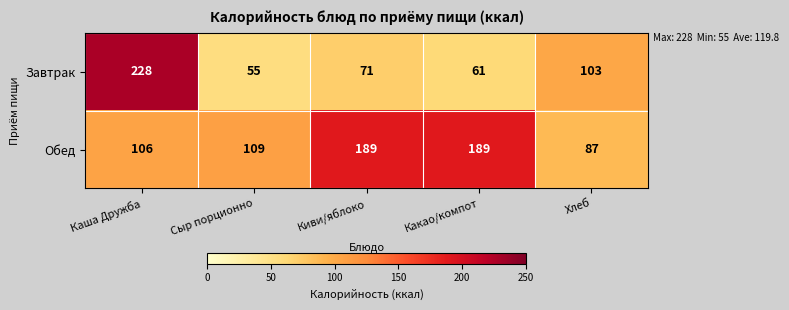

What is the highest value of the Завтрак series?

228